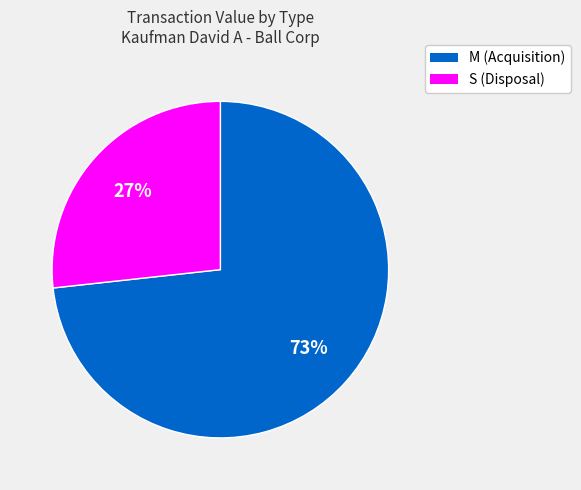

Which slice is the smallest?

S (Disposal)